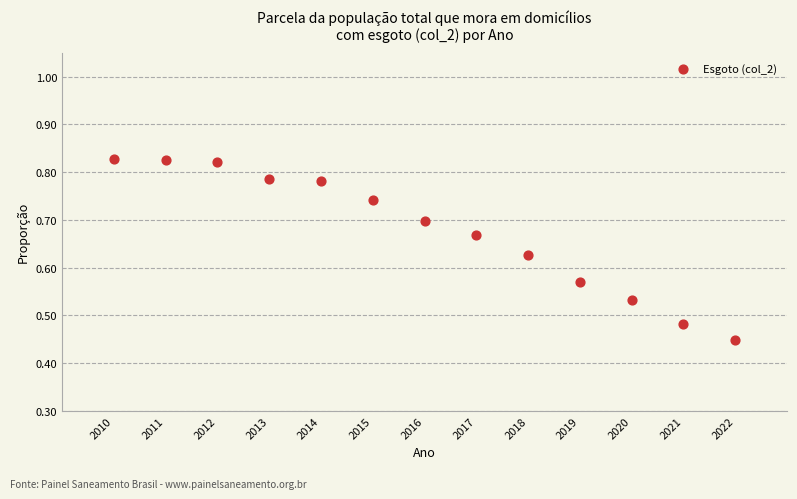

What is the range of X values (max minus min)?

12.0